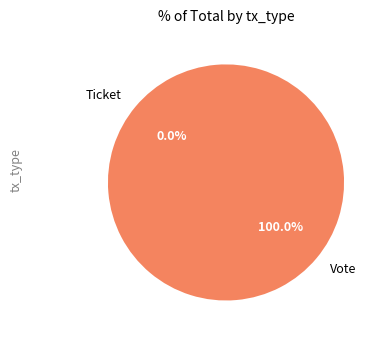

Is it true that Vote is 99% of the pie?

False